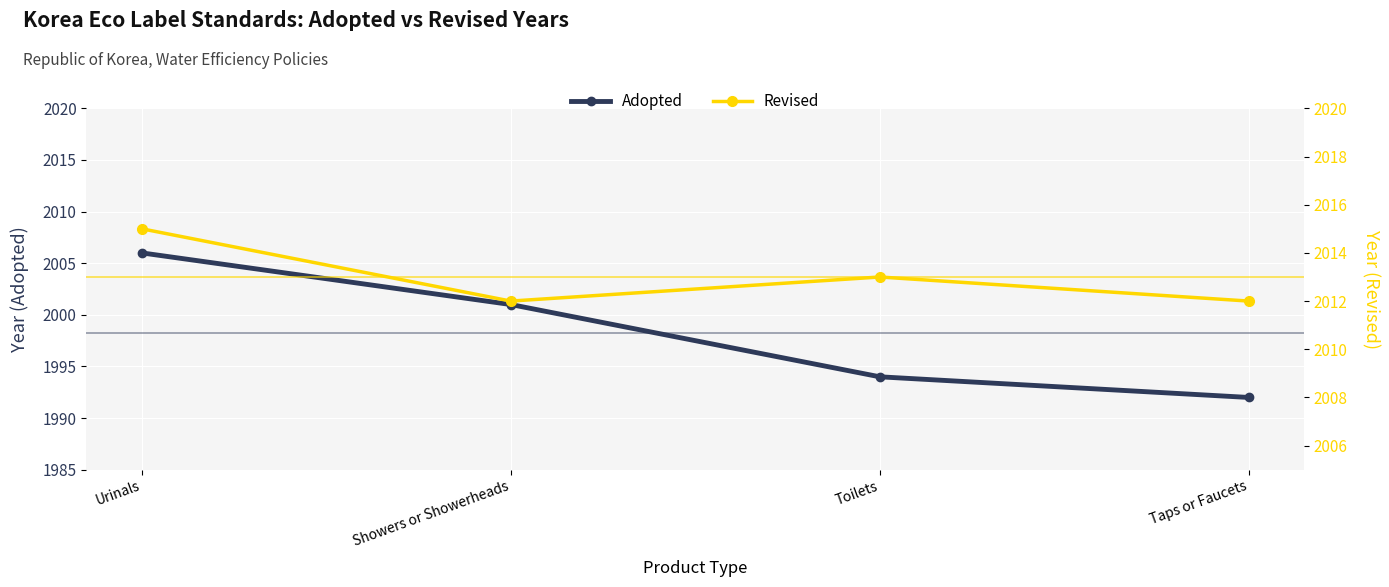

Is it true that Revised equals 3150 at Taps or Faucets?

False